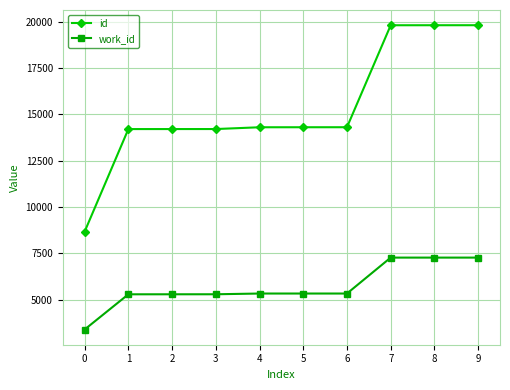

Rank the series by their average value, from highest to lowest.

id, work_id